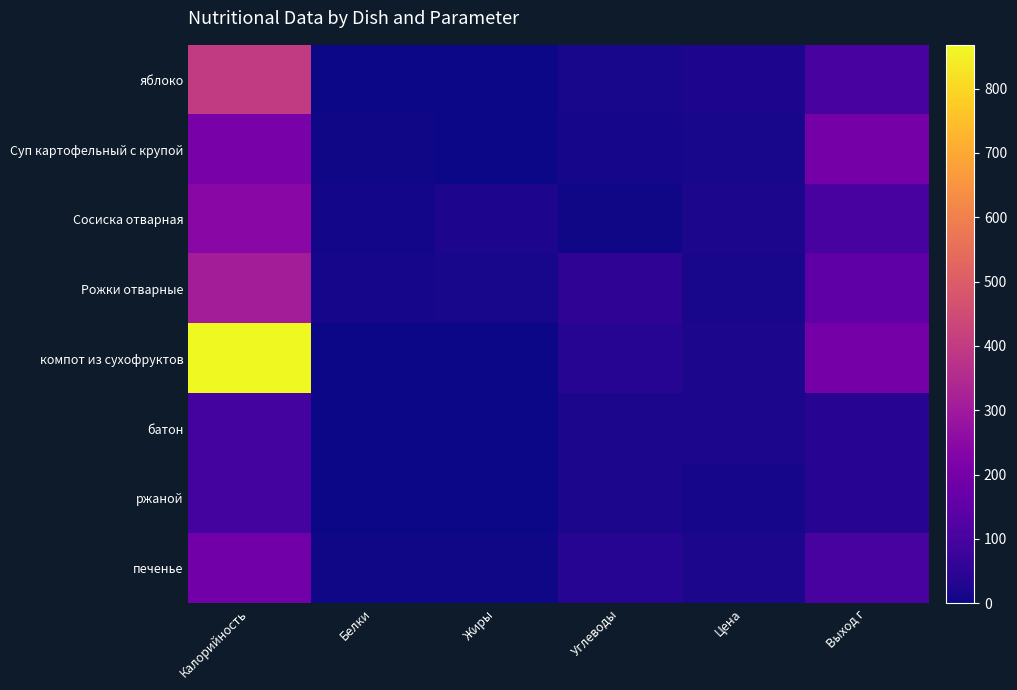

Which series has the largest total across all categories?

компот из сухофруктов